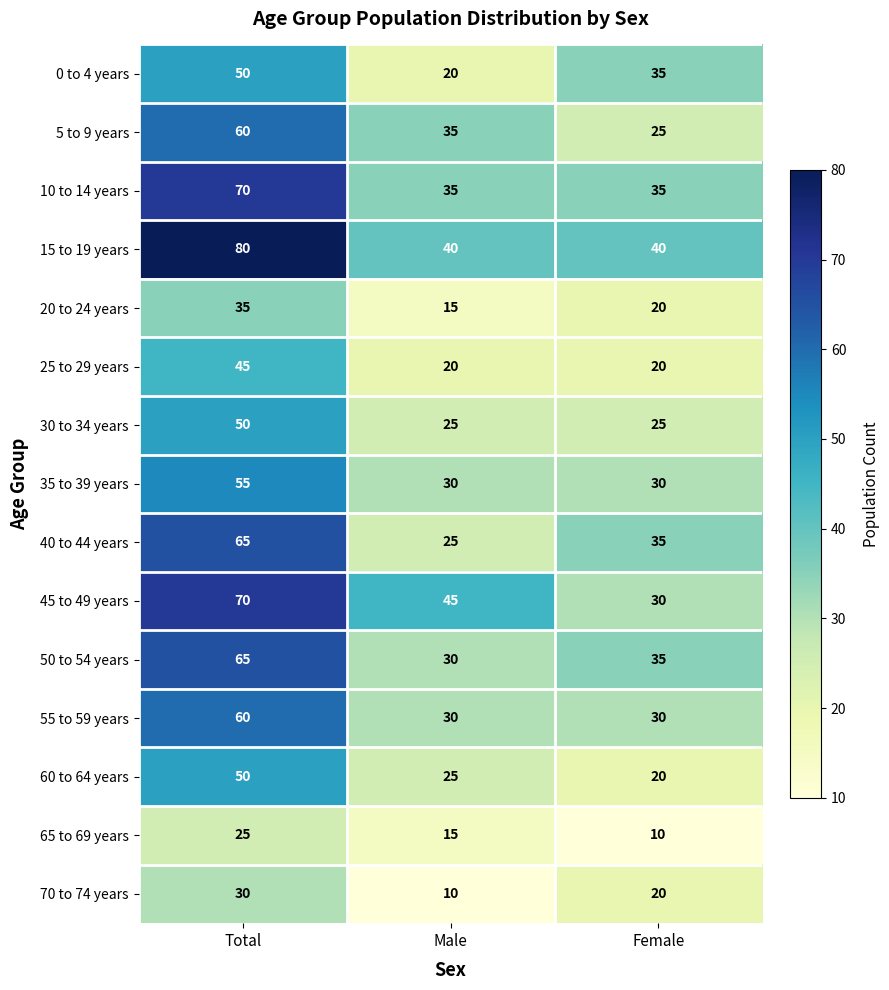

How many series are shown in this chart?

15